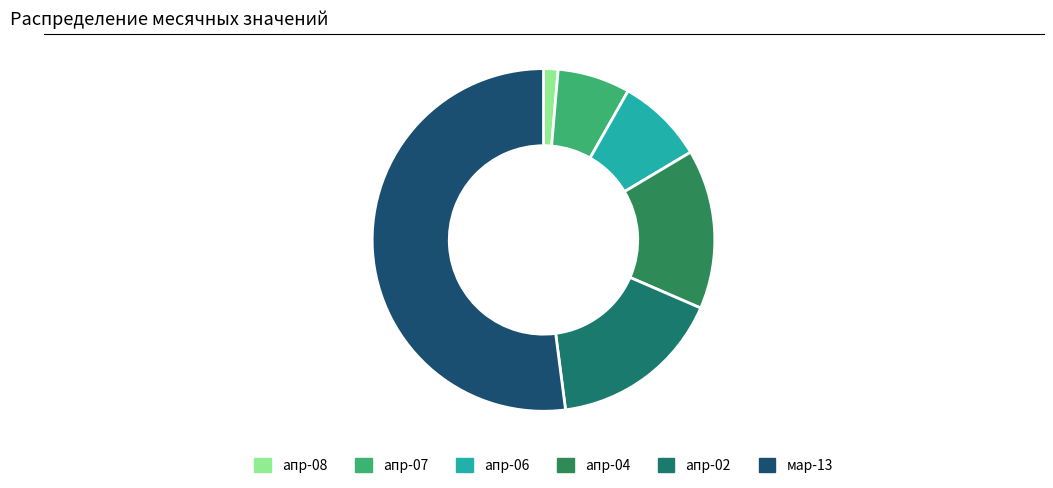

How many slices are in this pie chart?

6